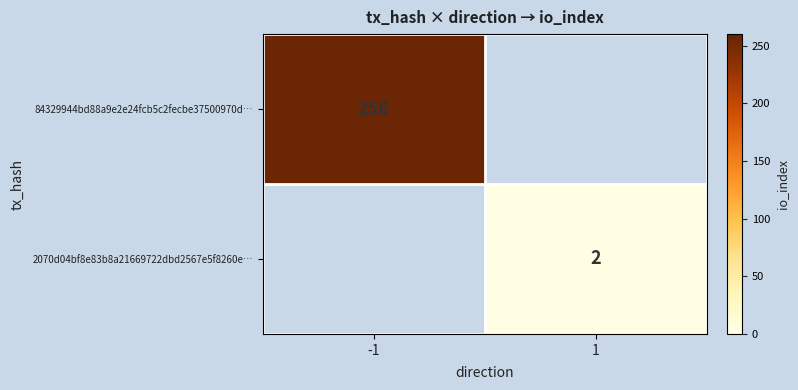

Is the value of 84329944bd88a9e2e24fcb5c2fecbe37500970d… at -1 greater than the value of 2070d04bf8e83b8a21669722dbd2567e5f8260e… at 1?

Yes